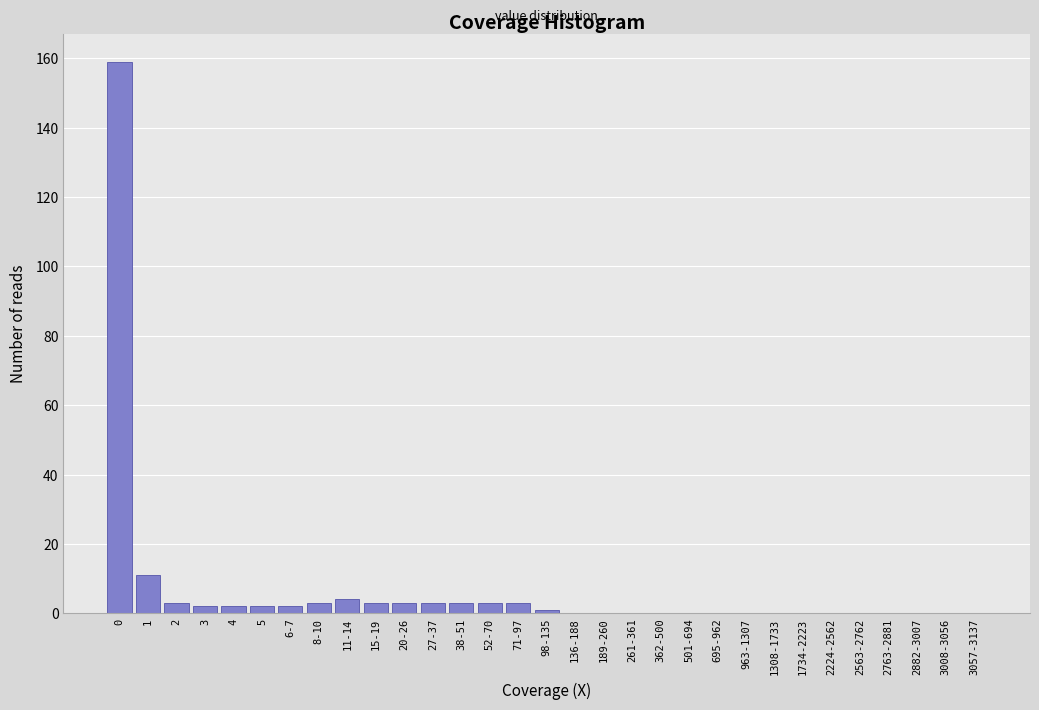

True or false: the data shows 3 at 71-97.

True